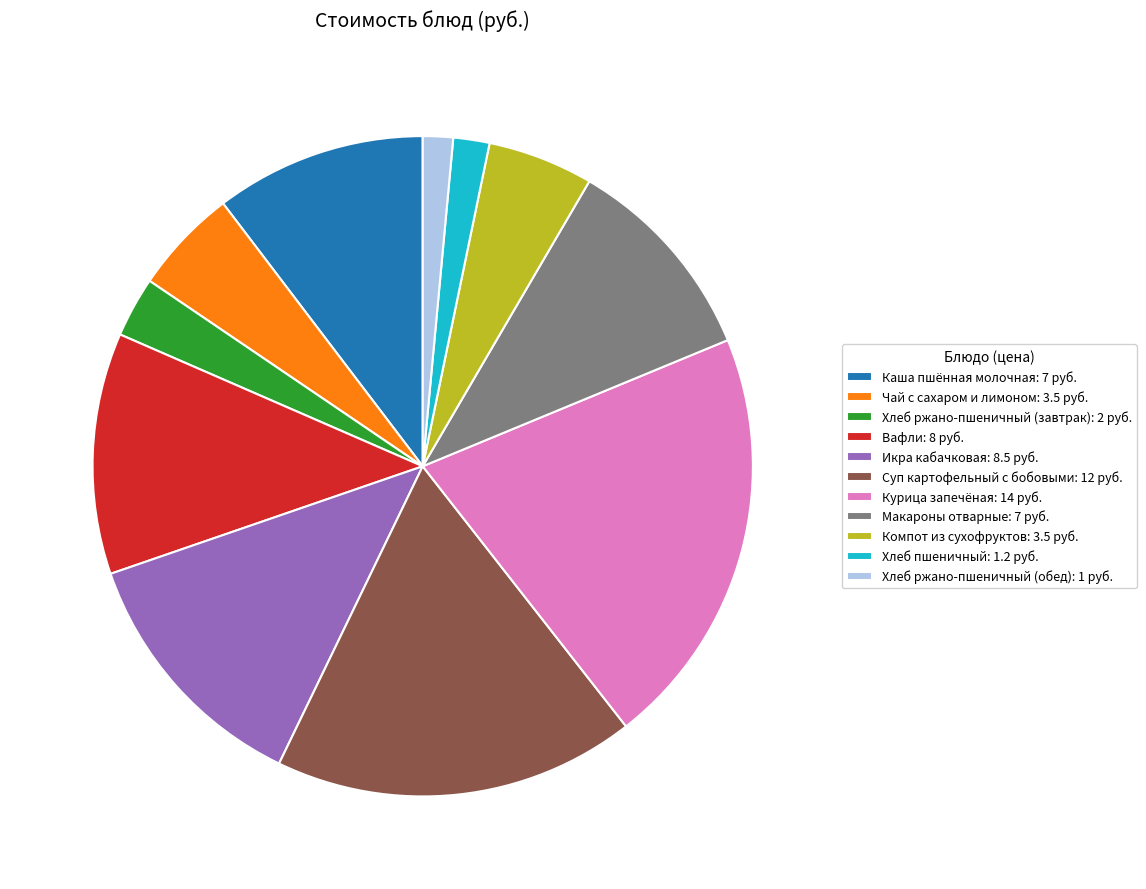

Which category has the biggest portion of the pie?

Курица запечёная